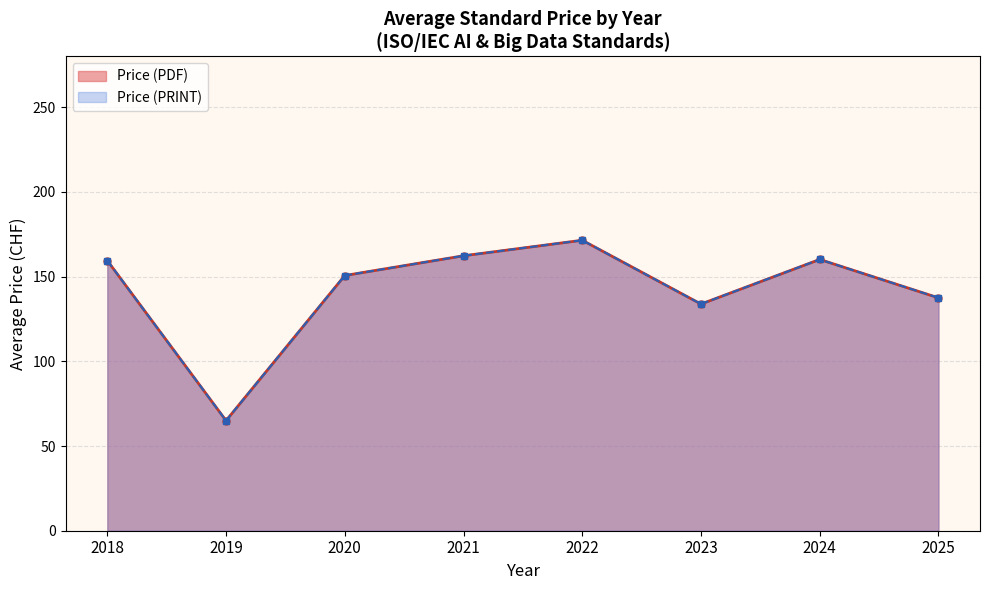

Does the chart display data point markers on the line(s)?

Yes